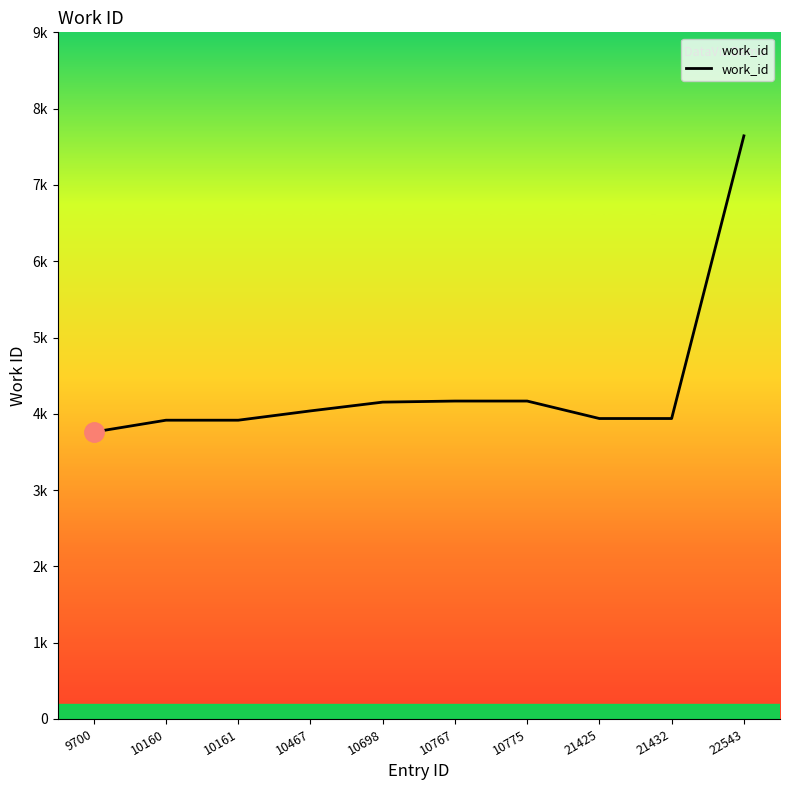

What is the value of the 3rd point from the left?

3916